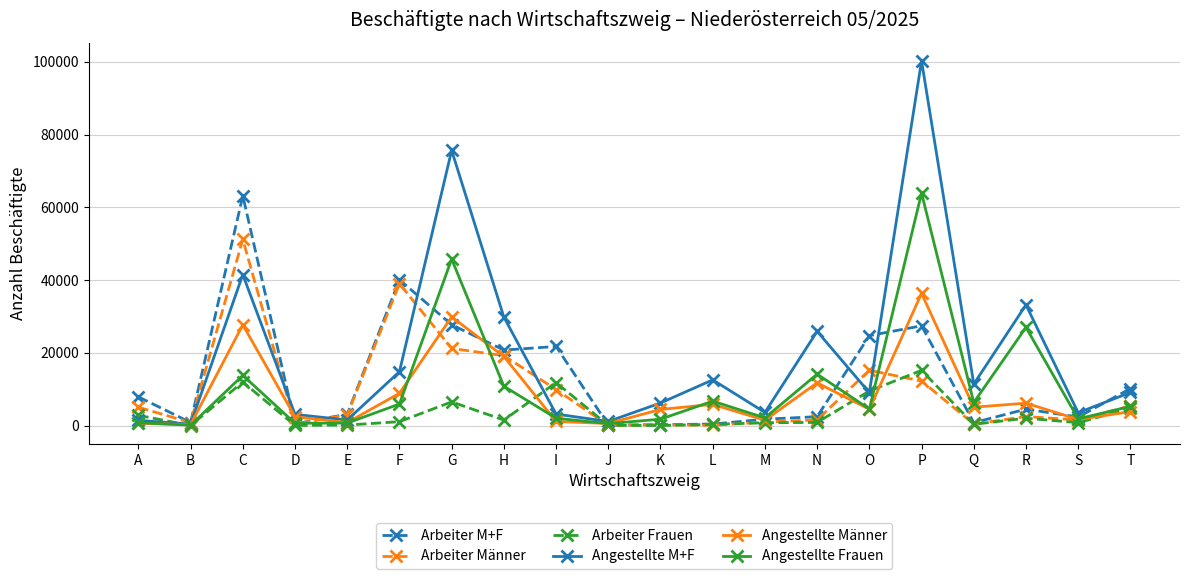

Which category has the highest value across all series?

P